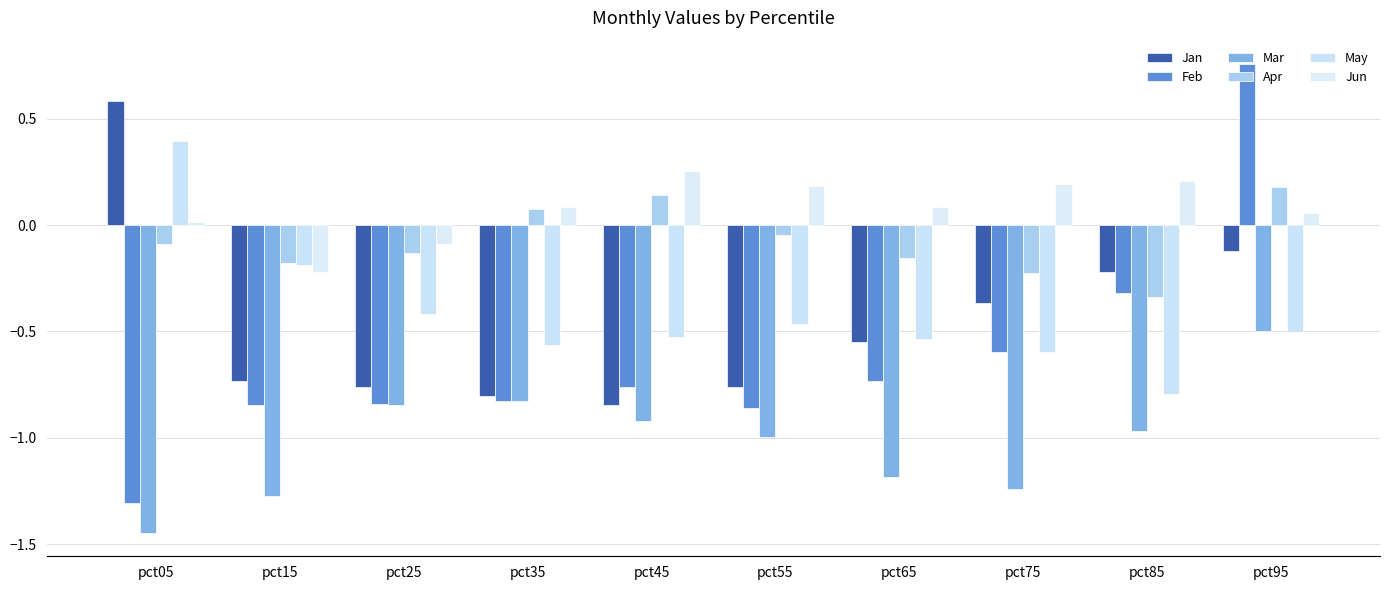

How many bars are there in each group?

6